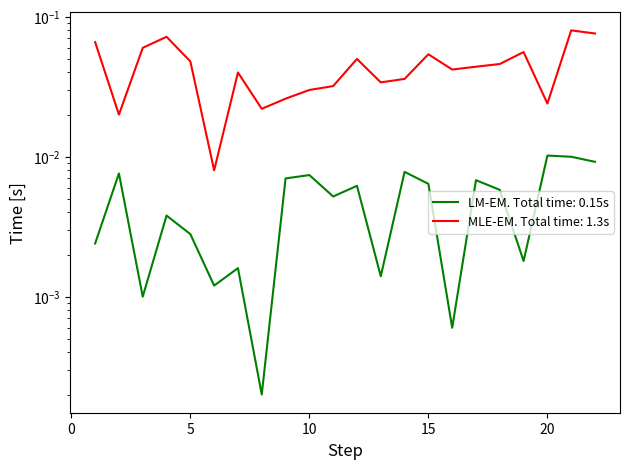

At which category does Partie1_right reach its first local valley?

2